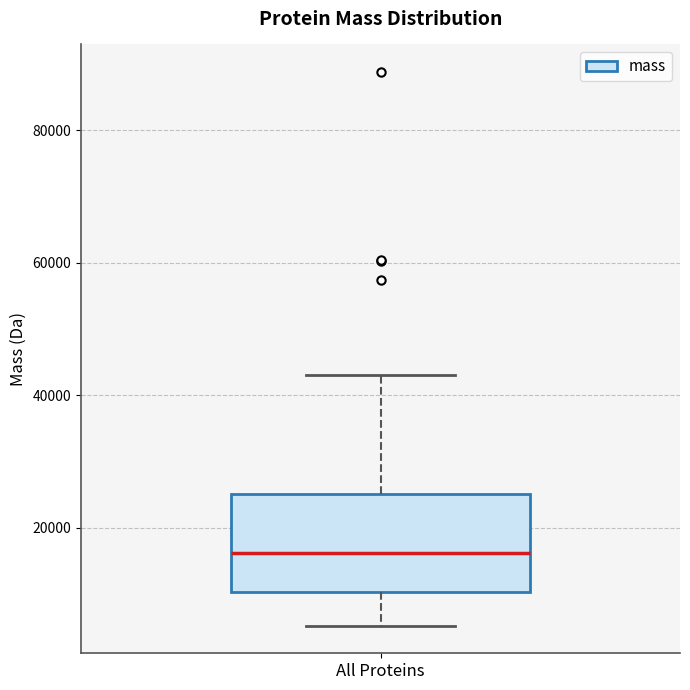

Transcribe this box plot: give where the median line is, the range the box spans, and where the two whiskers end, as read against the y-axis. The values are not printed on the chart, so give them approximately, as read against the axis.

median 16000, box 10000 to 26000, whiskers 6000 to 44000